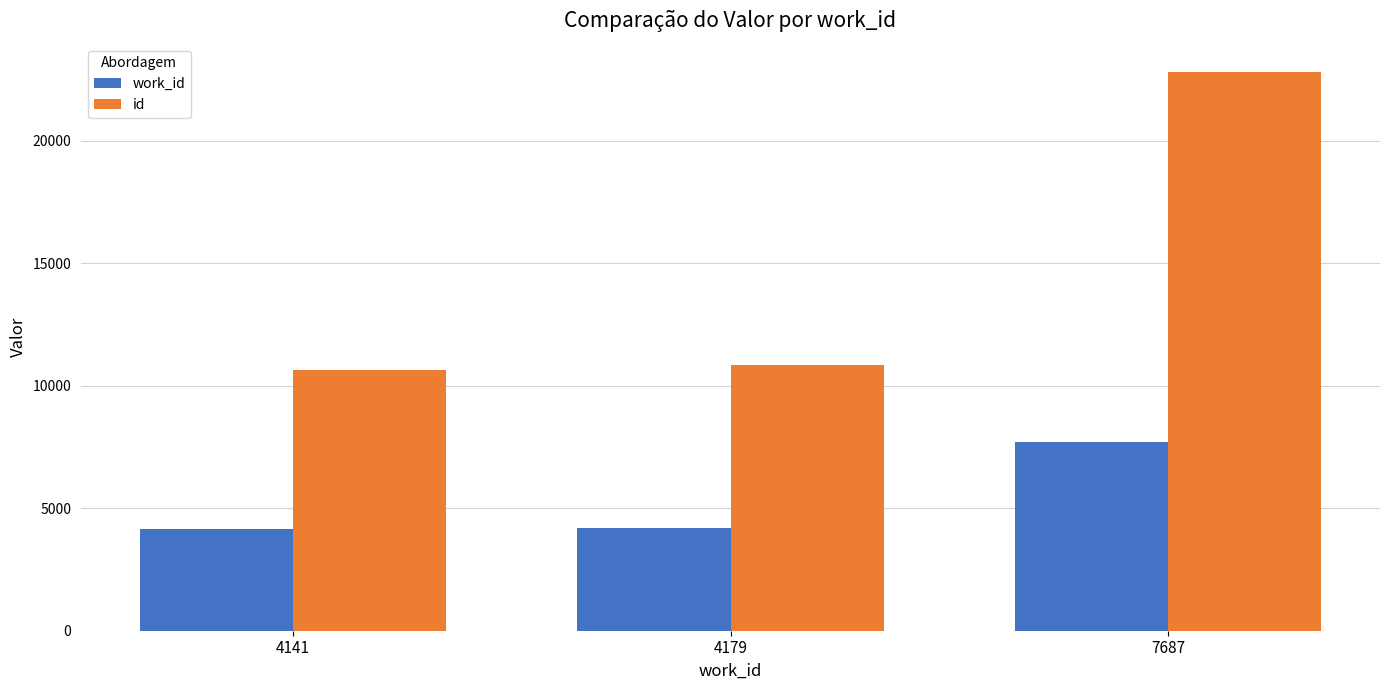

What is the value of the id bar at the 2nd from the left?

10840